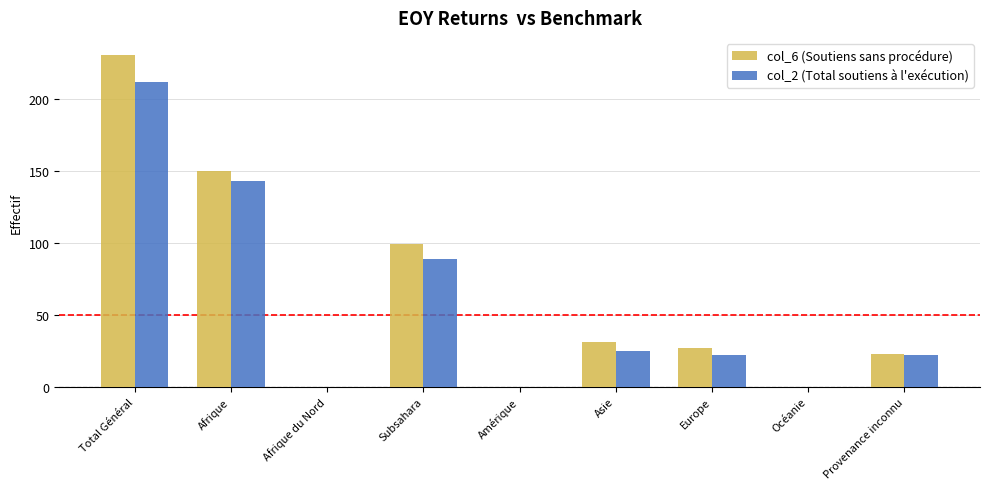

How many groups of bars are there?

9